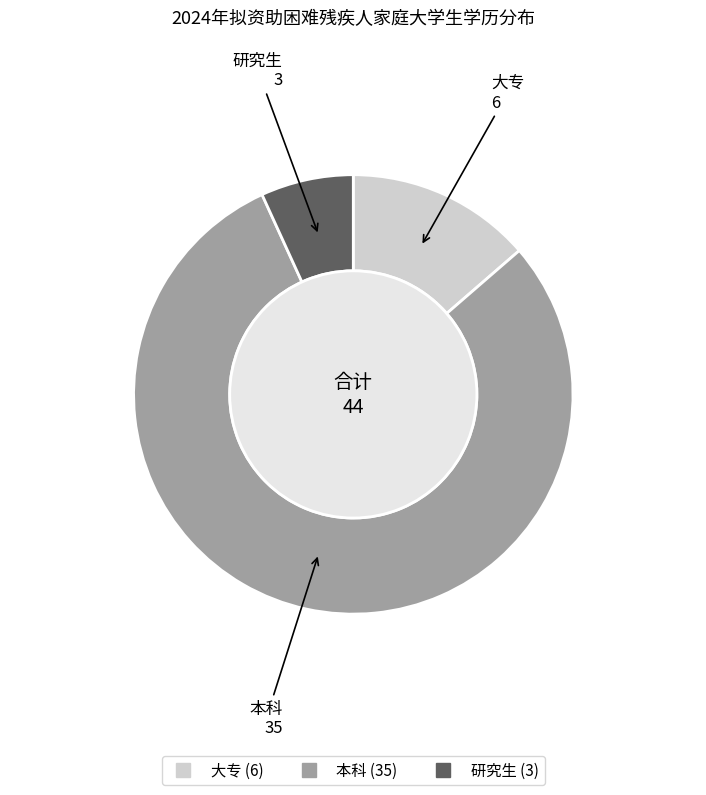

What is the ratio of the value at 大专 to the value at 研究生?

2.0